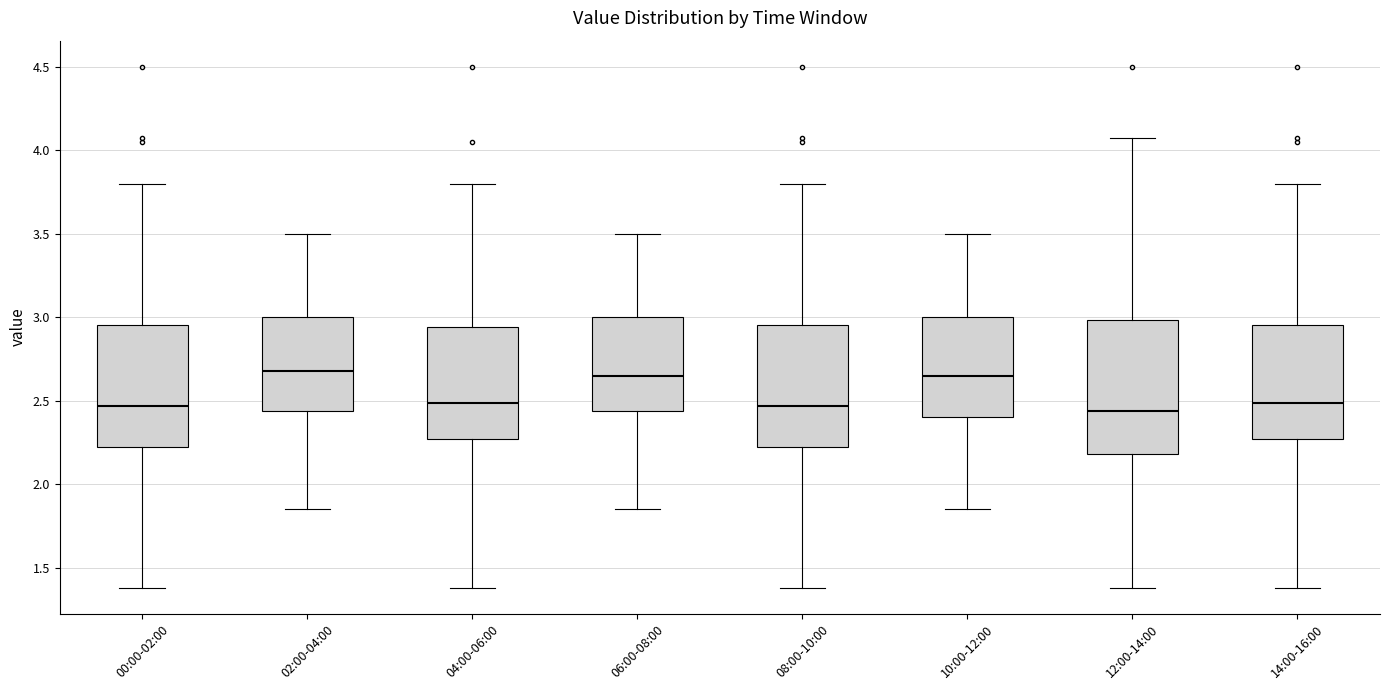

Where is the upper edge of the box for 12:00-14:00 on the y-axis? The values are not printed on the chart, so give them approximately, as read against the axis.

3.00